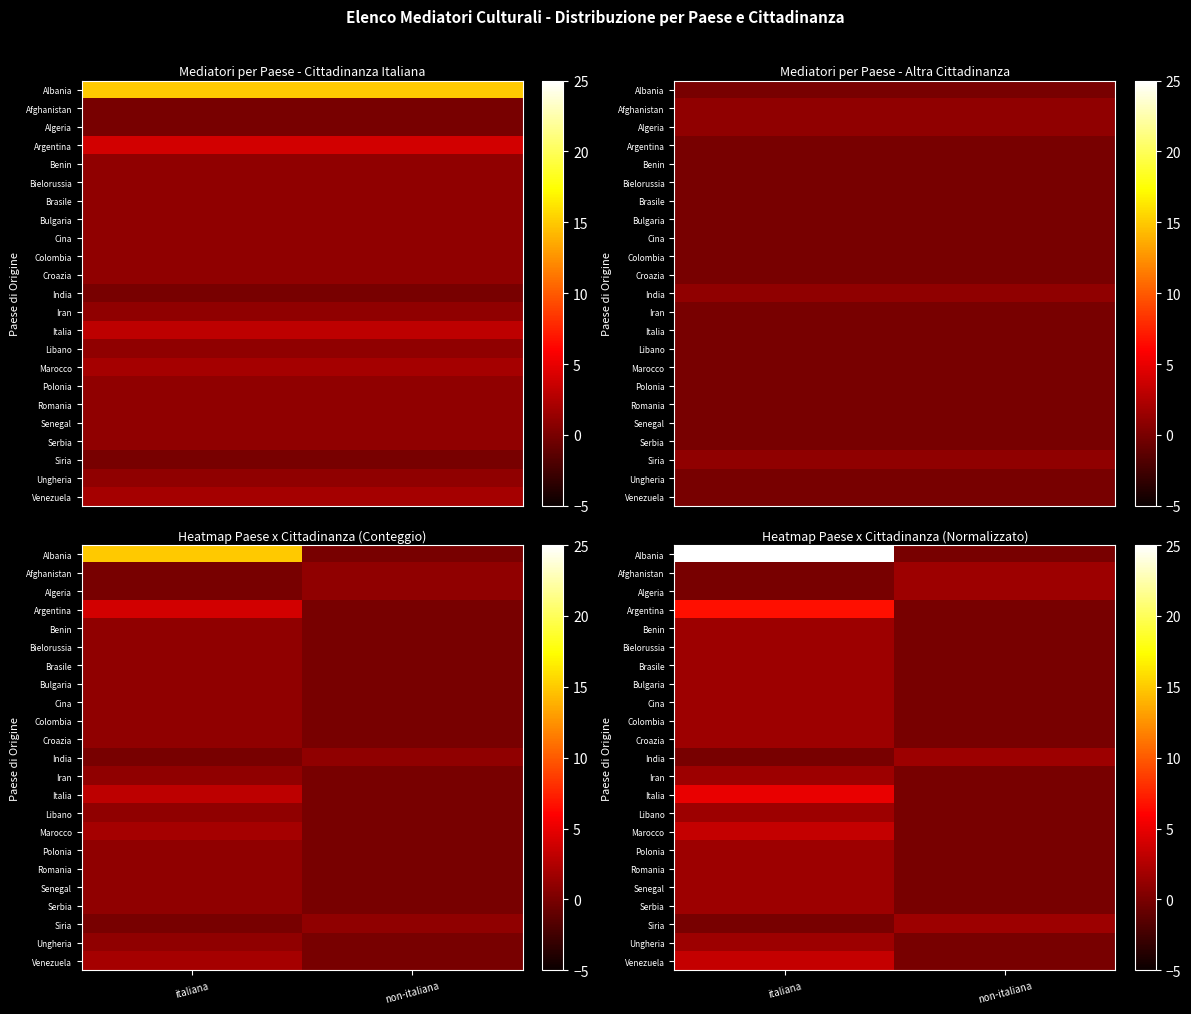

Is it true that Serbia equals 1.7 at italiana?

True